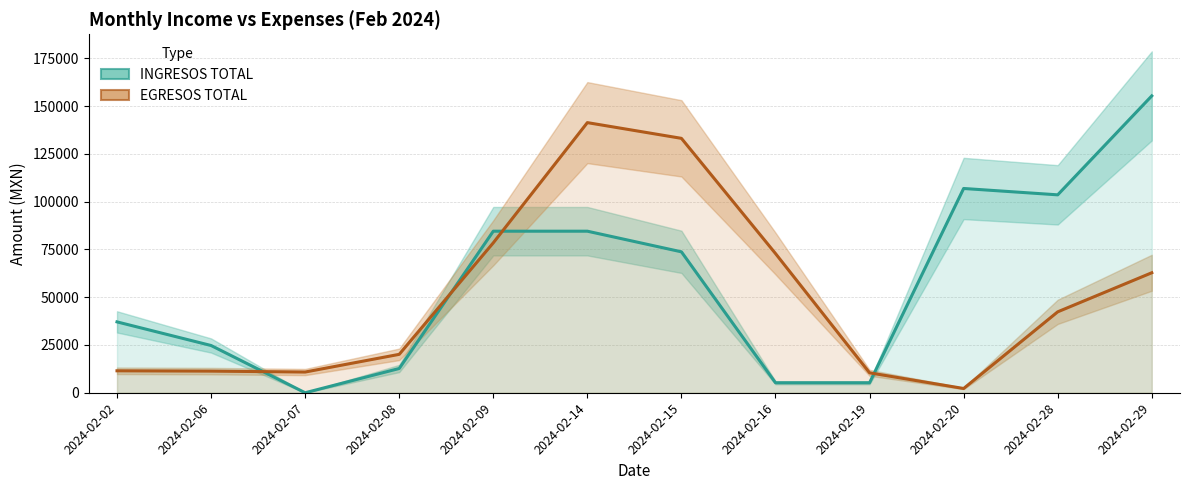

True or false: INGRESOS TOTAL has more than 0 points higher than both neighbors.

True